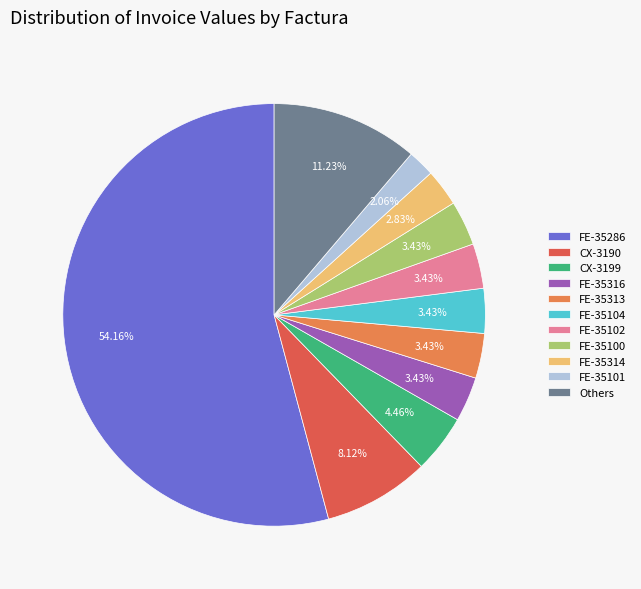

Does FE-35314 account for over 50% of the chart?

No